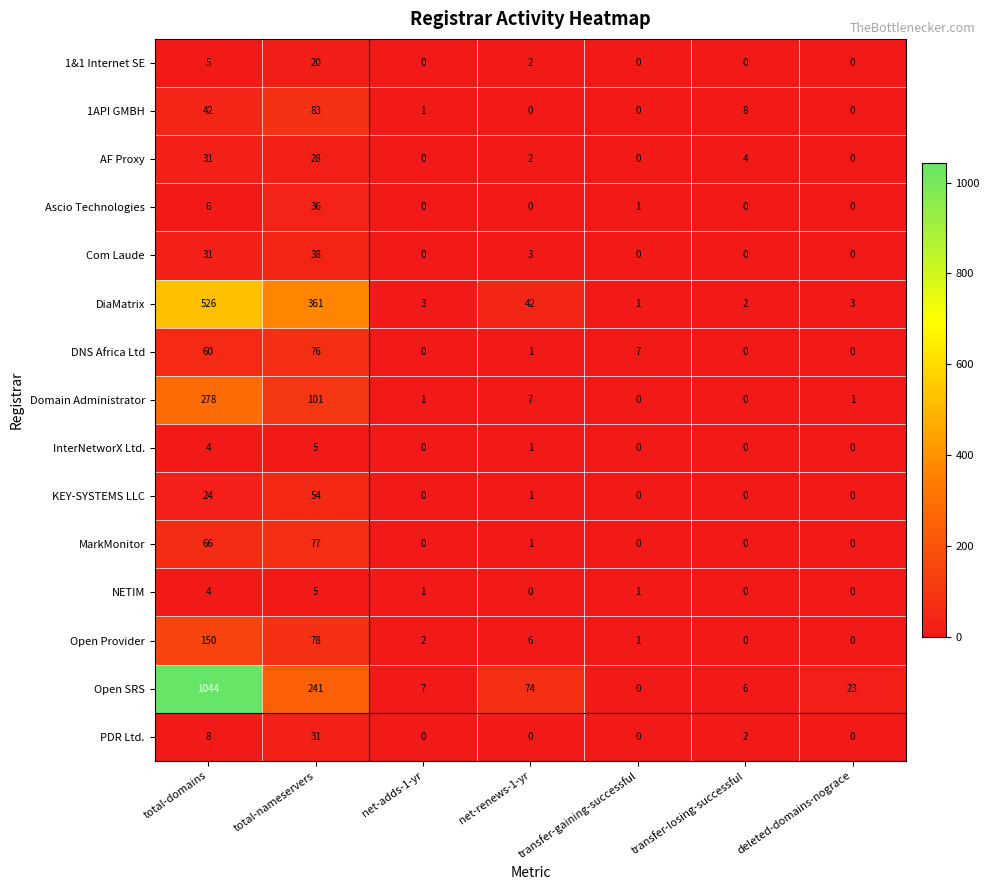

The InterNetworX Ltd. series shows 1 at net-renews-1-yr. True or false?

True